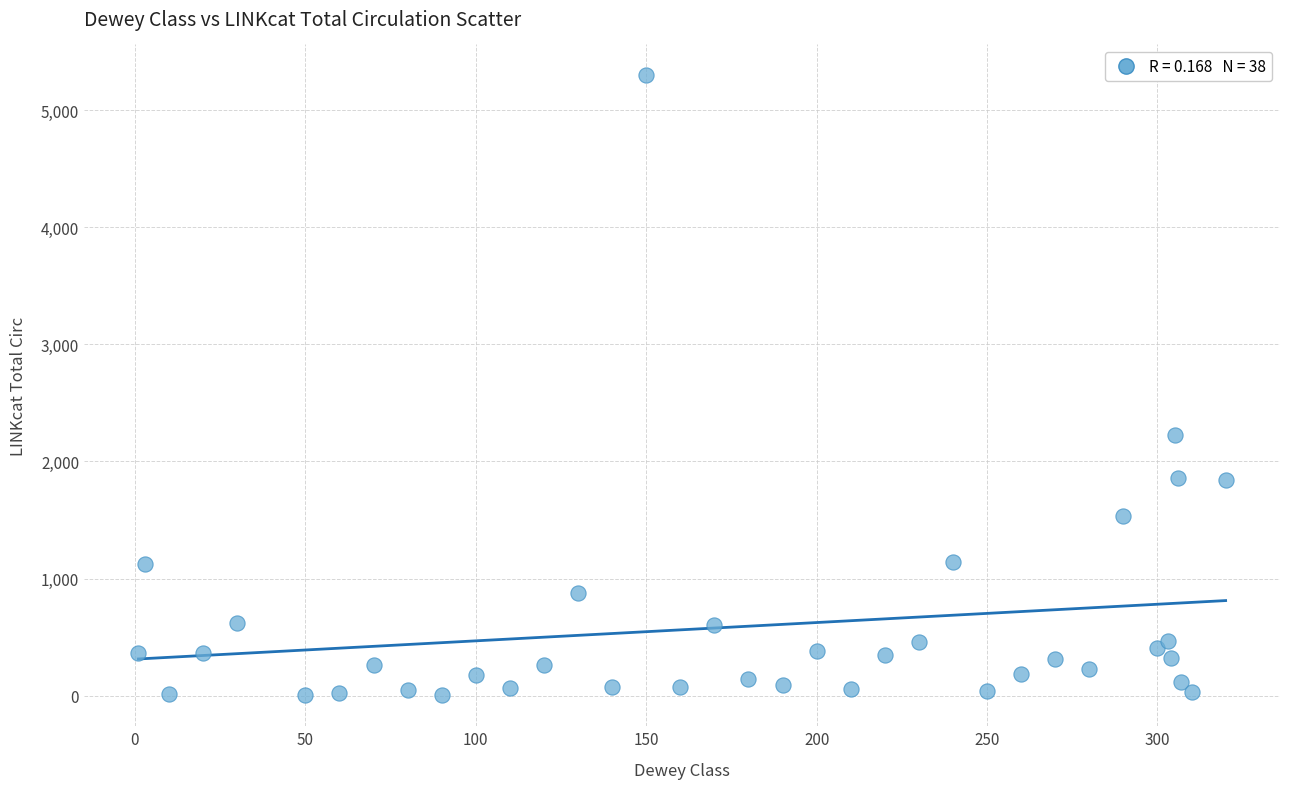

What Y value in the scatter plot is closest to 2649?

2222